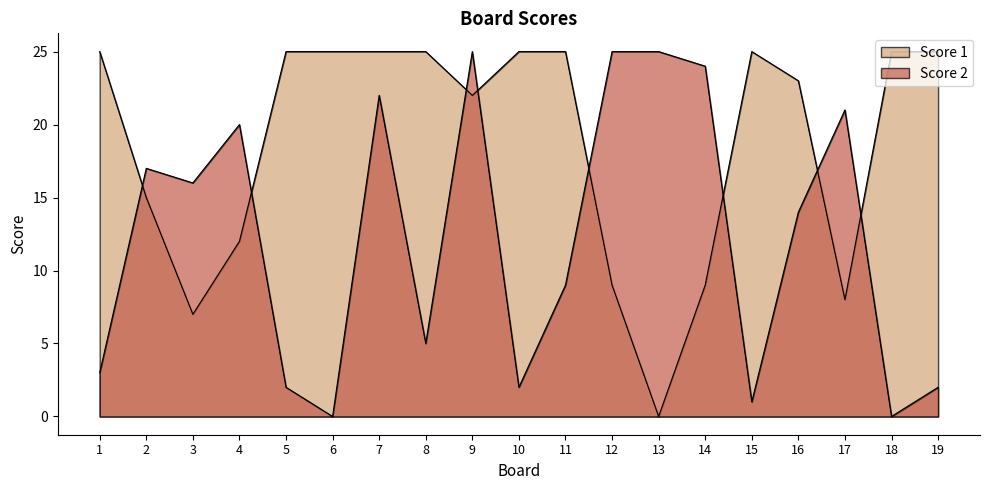

True or false: Score 2 has a value of 25 at 9.

True